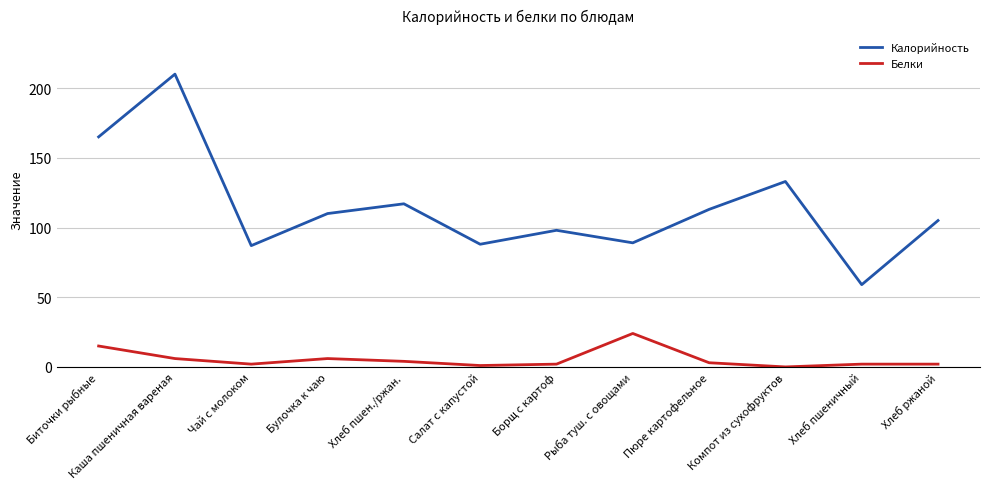

What position from the left is Рыба туш. с овощами?

8